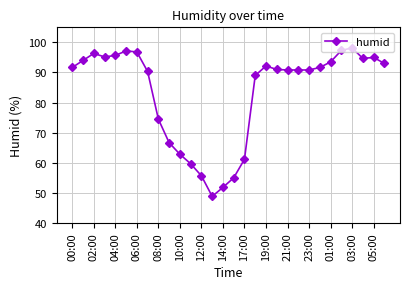

True or false: the data has more than 0 interior local peaks.

True